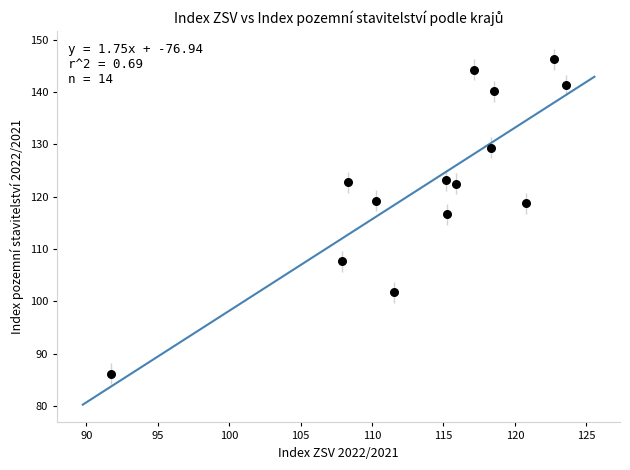

What is the range of Y values (max minus min)?

60.2